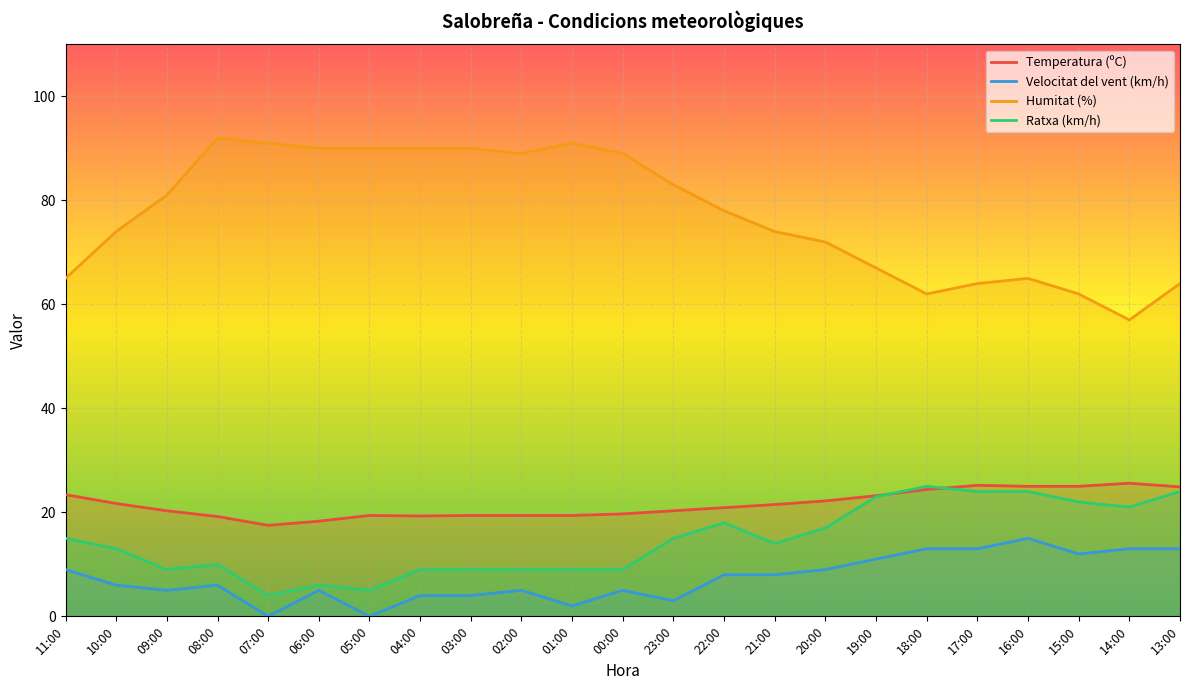

Reading right to left, list all the values displayed in this chart.

Temperatura (ºC): 13:00=24.9	14:00=25.6	15:00=25.0	16:00=25.0	17:00=25.2	18:00=24.4	19:00=23.2	20:00=22.2	21:00=21.5	22:00=20.9	23:00=20.3	00:00=19.7	01:00=19.4	02:00=19.4	03:00=19.4	04:00=19.3	05:00=19.4	06:00=18.3	07:00=17.5	08:00=19.2	09:00=20.3	10:00=21.7	11:00=23.4
Velocitat del vent (km/h): 13:00=13.0	14:00=13.0	15:00=12.0	16:00=15.0	17:00=13.0	18:00=13.0	19:00=11.0	20:00=9.0	21:00=8.0	22:00=8.0	23:00=3.0	00:00=5.0	01:00=2.0	02:00=5.0	03:00=4.0	04:00=4.0	05:00=0.0	06:00=5.0	07:00=0.0	08:00=6.0	09:00=5.0	10:00=6.0	11:00=9.0
Humitat (%): 13:00=64.0	14:00=57.0	15:00=62.0	16:00=65.0	17:00=64.0	18:00=62.0	19:00=67.0	20:00=72.0	21:00=74.0	22:00=78.0	23:00=83.0	00:00=89.0	01:00=91.0	02:00=89.0	03:00=90.0	04:00=90.0	05:00=90.0	06:00=90.0	07:00=91.0	08:00=92.0	09:00=81.0	10:00=74.0	11:00=65.0
Ratxa (km/h): 13:00=24.0	14:00=21.0	15:00=22.0	16:00=24.0	17:00=24.0	18:00=25.0	19:00=23.0	20:00=17.0	21:00=14.0	22:00=18.0	23:00=15.0	00:00=9.0	01:00=9.0	02:00=9.0	03:00=9.0	04:00=9.0	05:00=5.0	06:00=6.0	07:00=4.0	08:00=10.0	09:00=9.0	10:00=13.0	11:00=15.0